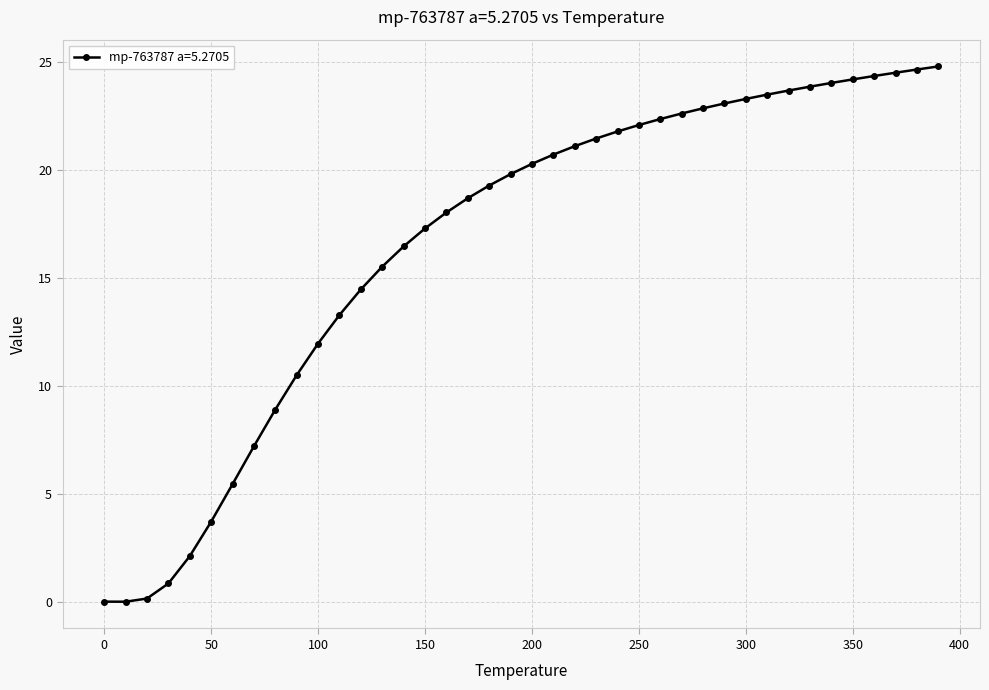

How many lines are shown in the chart?

1